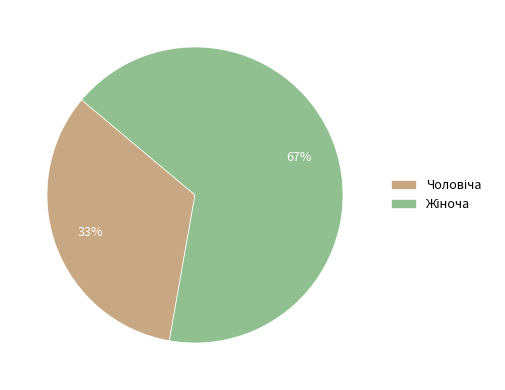

Is there any slice that represents more than half of the pie?

Yes